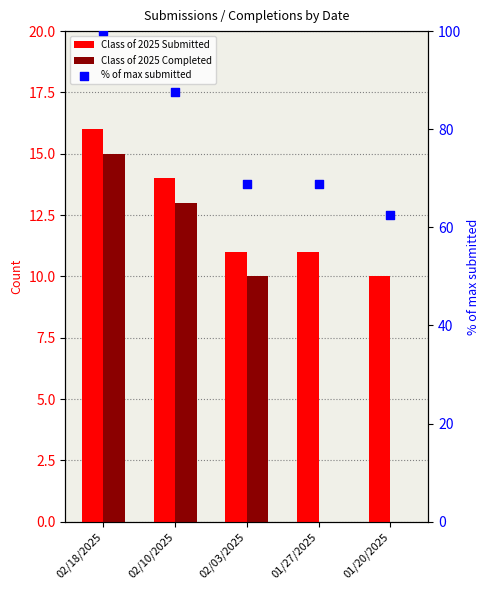

Is the value of Class of 2025 Submitted at 02/10/2025 greater than the value of % of max submitted at 01/20/2025?

No